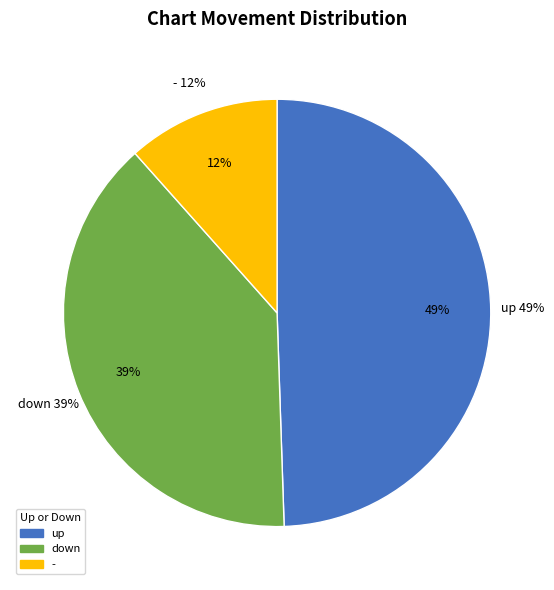

Is - the majority of the pie?

No